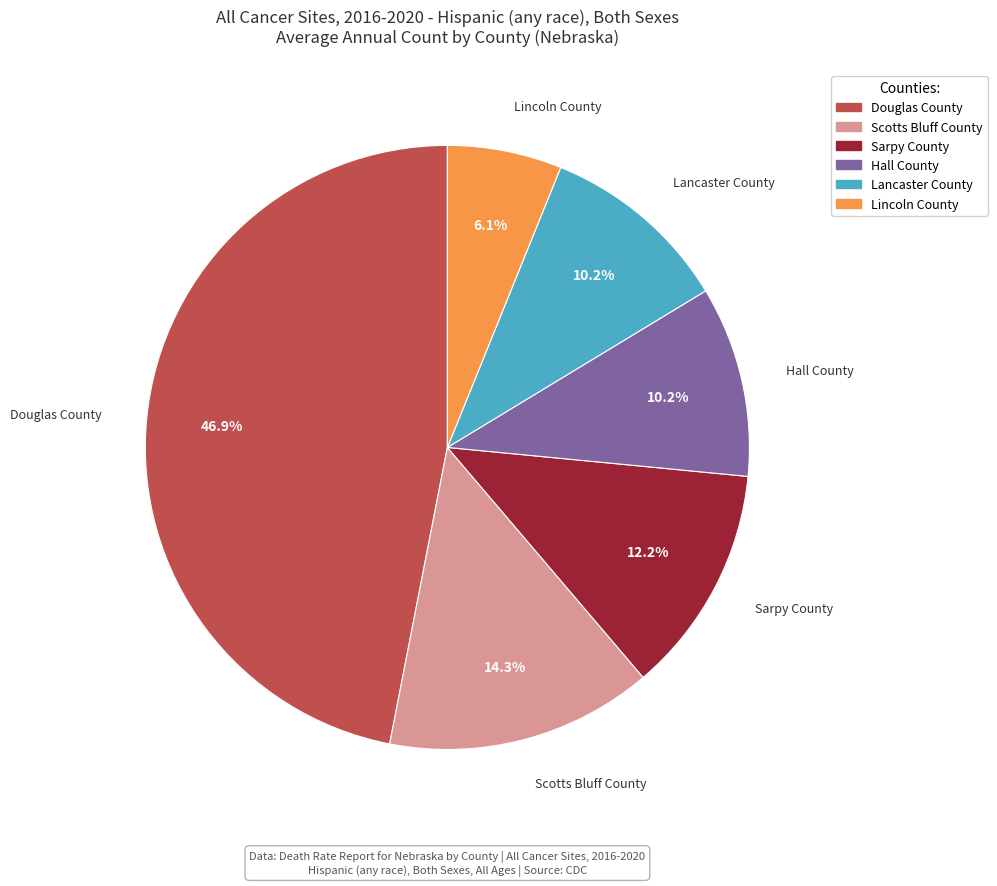

Which category has the biggest portion of the pie?

Douglas County